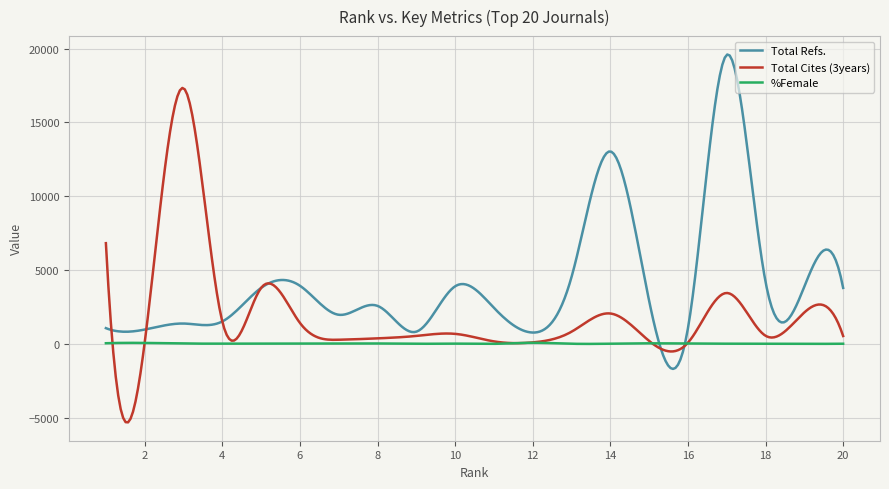

What is the minimum value for Total Cites (3years)?

-5298.2